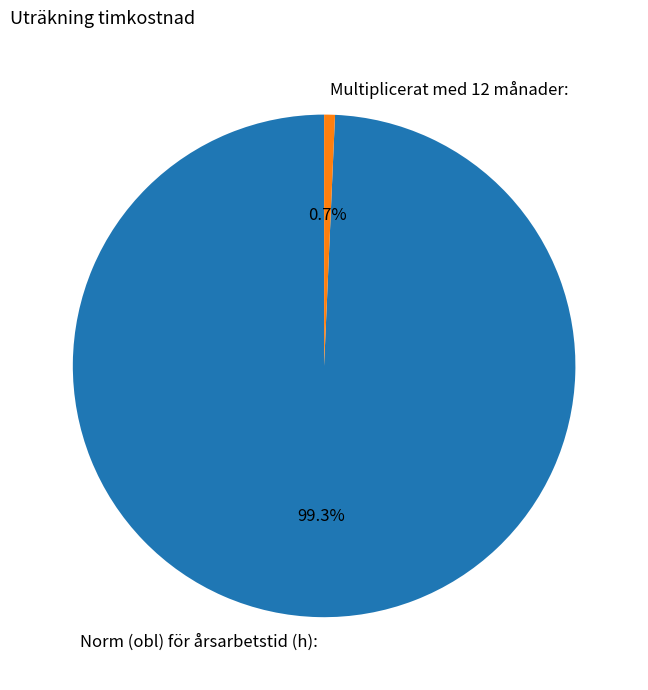

What is the majority slice?

Norm (obl) för årsarbetstid (h):